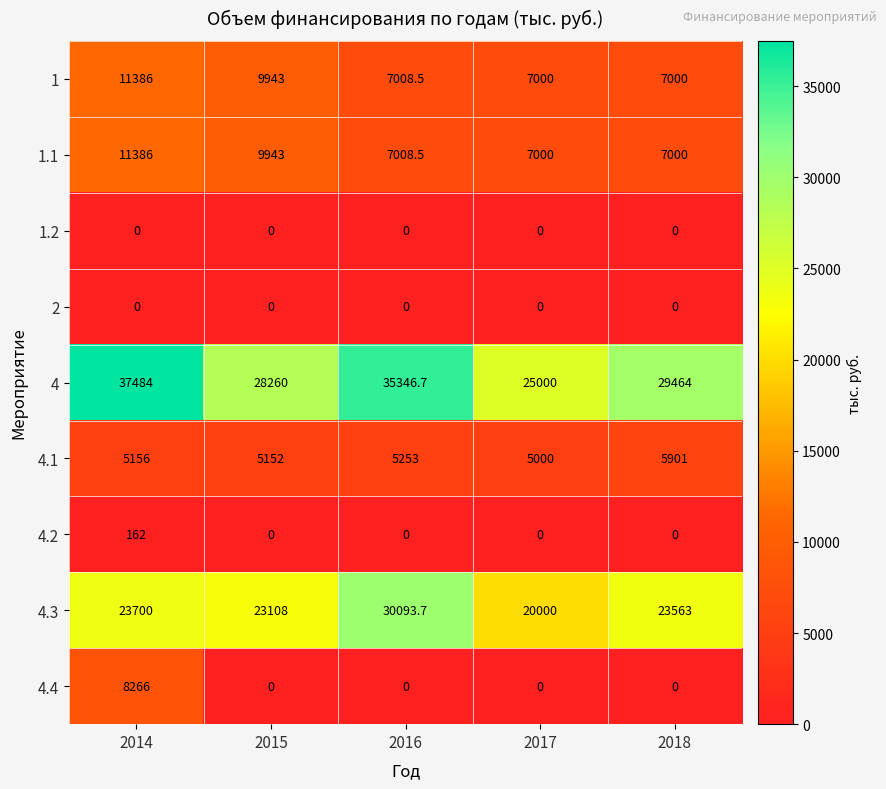

How many categories are shown in the chart?

5